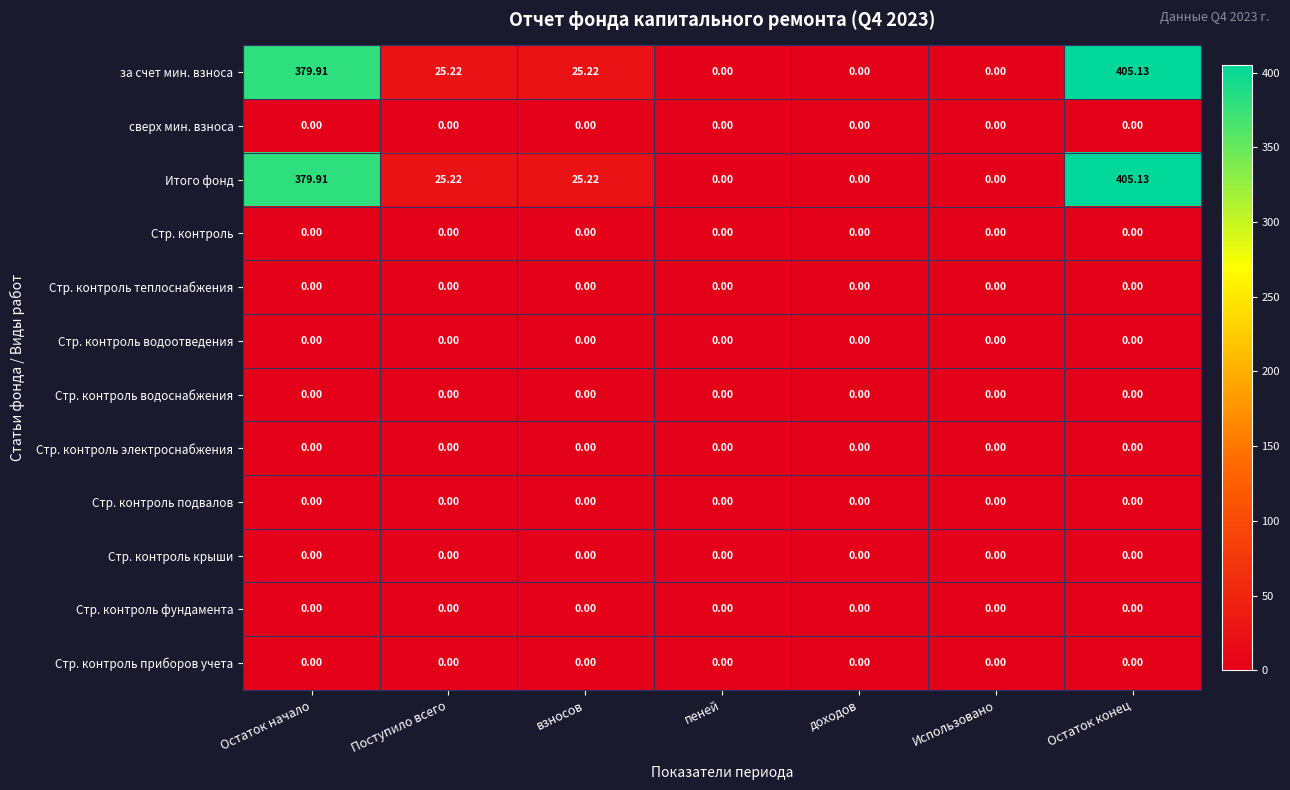

At which category is the sum across all series the highest?

Остаток конец